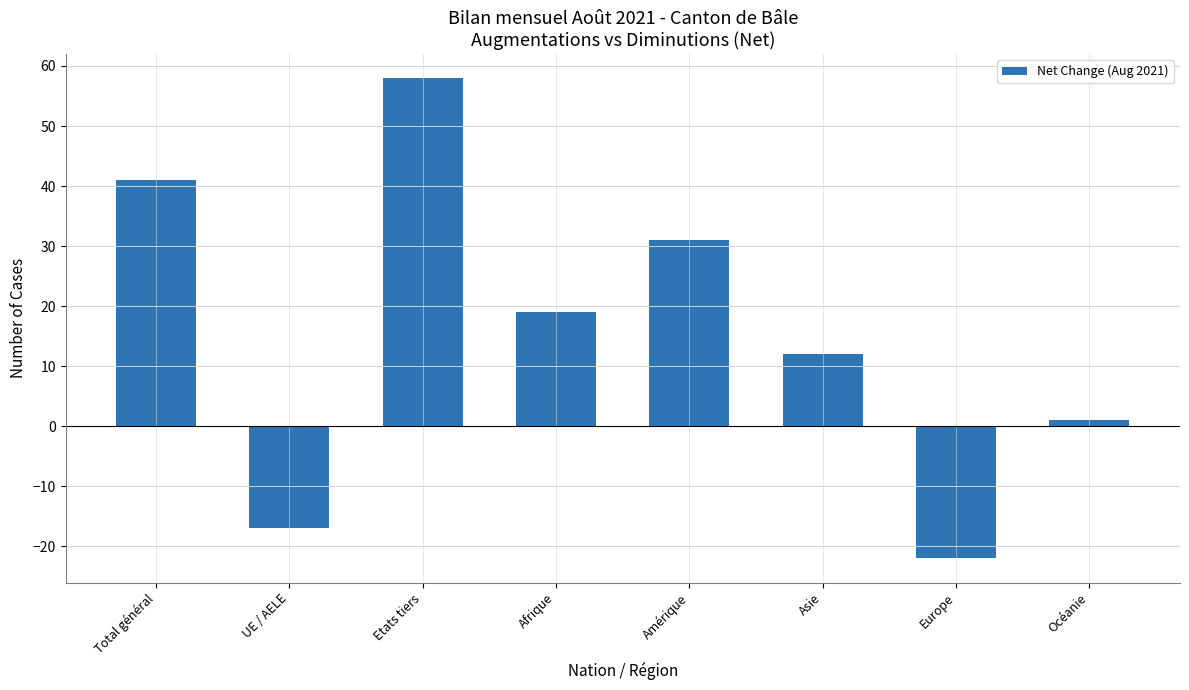

Are the bars grouped side by side (vs. stacked)?

No